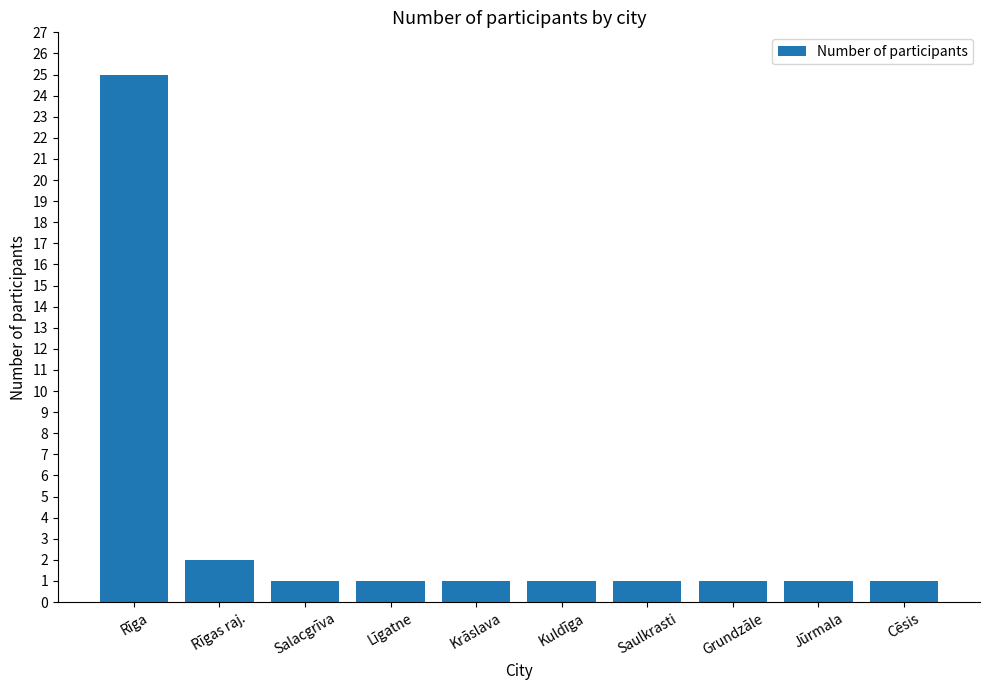

What is the greatest value displayed?

25